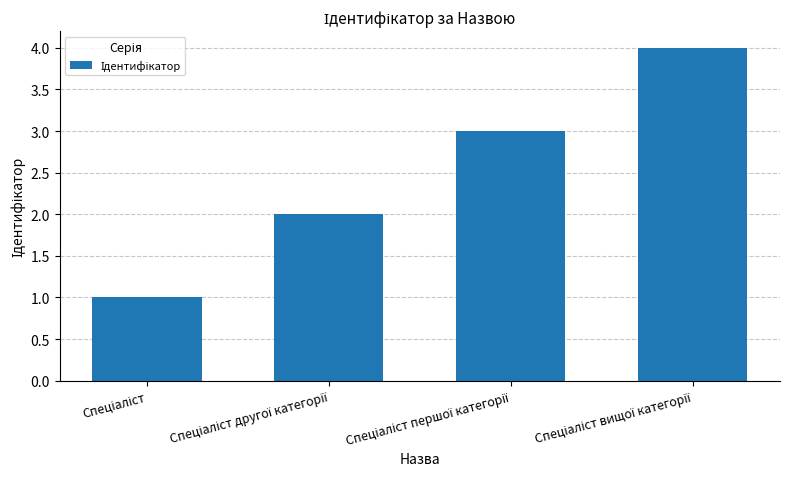

What is the difference between the maximum and minimum values?

3